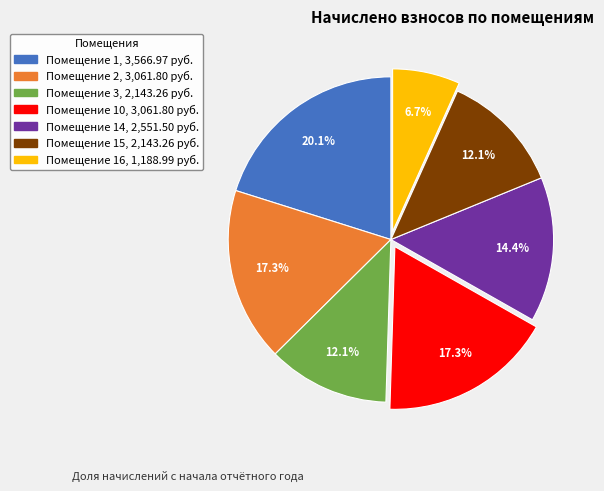

Is there a majority slice in this chart?

No